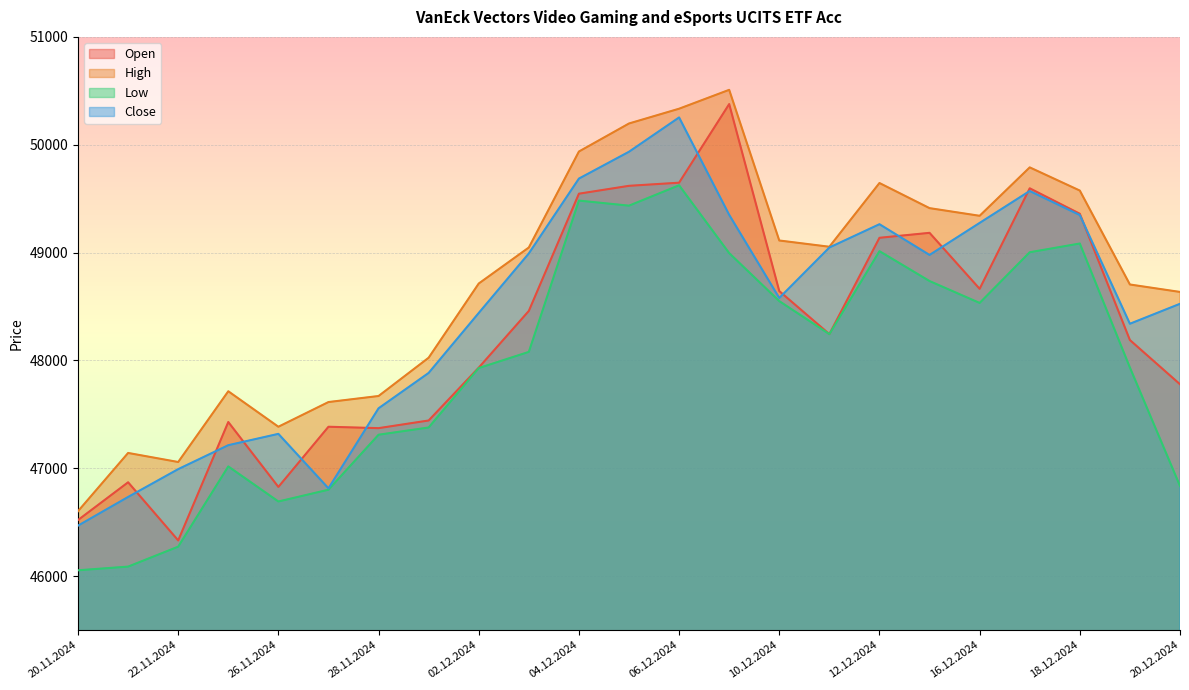

True or false: High and Low cross at least once.

False